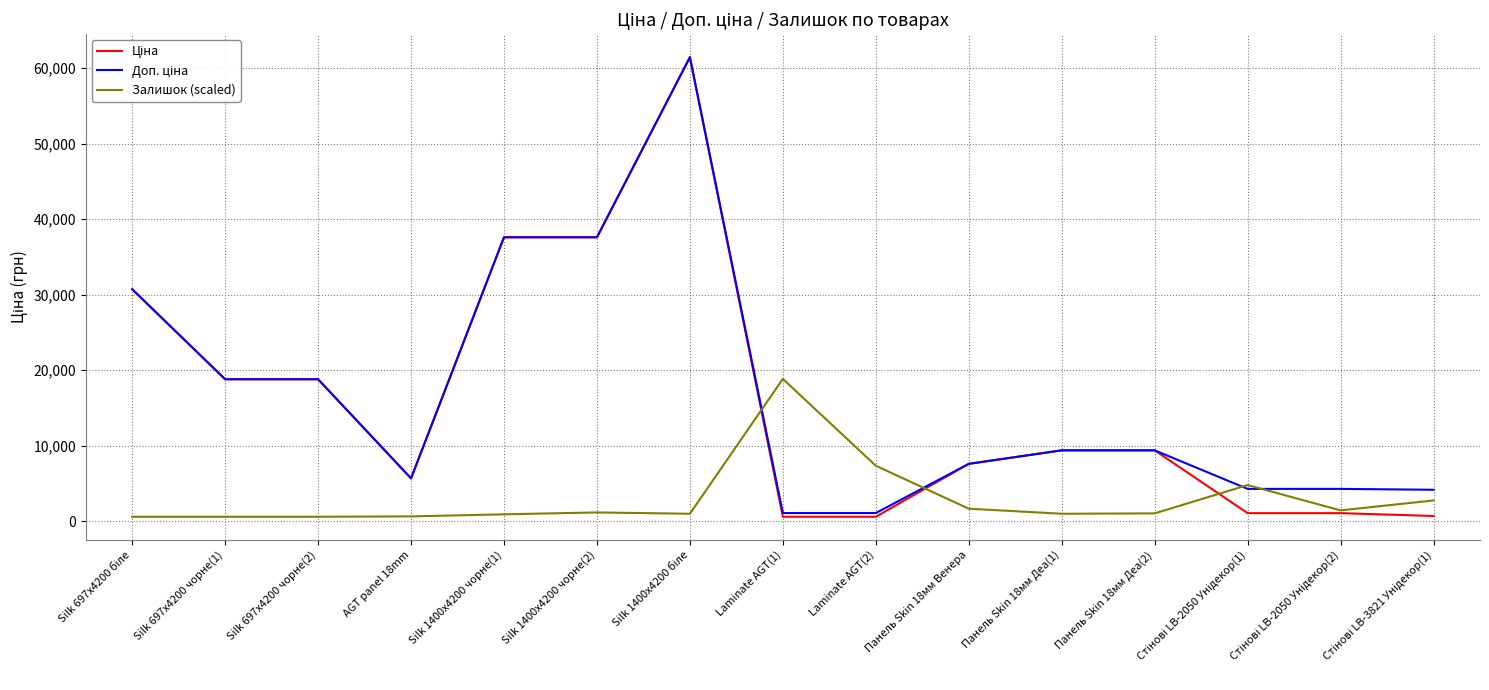

What is the maximum value shown in the chart?

61434.3